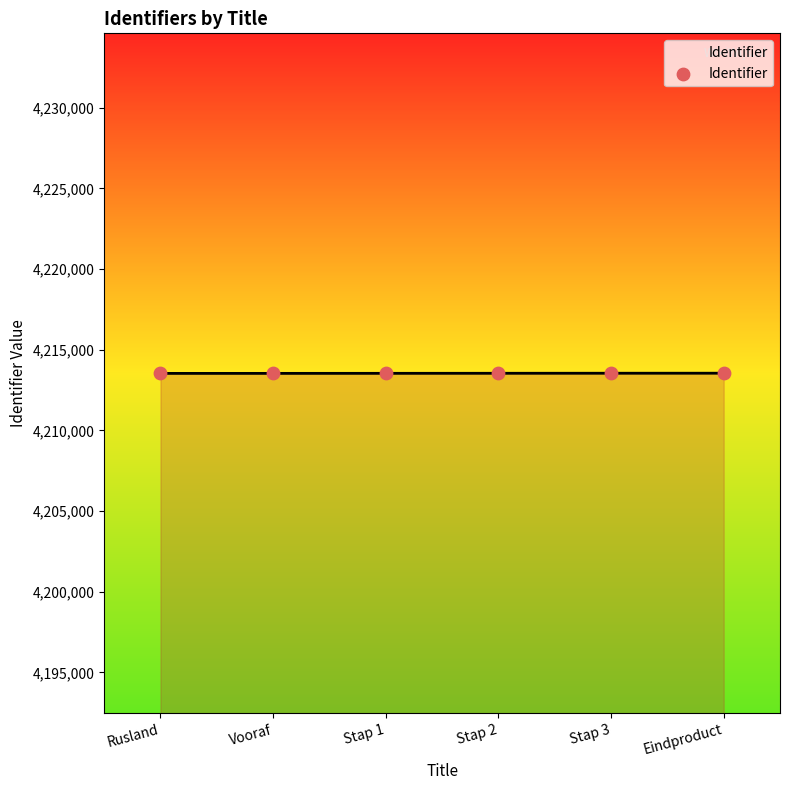

What is the change in value from Vooraf to Stap 1?

+3